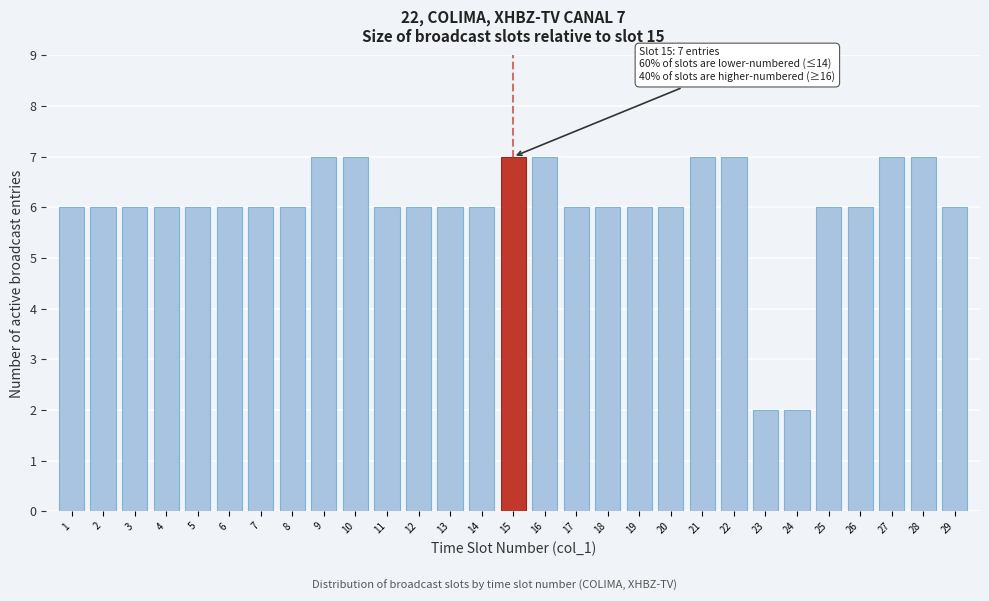

Reading left to right, list all the values displayed in this chart.

1=6	2=6	3=6	4=6	5=6	6=6	7=6	8=6	9=7	10=7	11=6	12=6	13=6	14=6	15=7	16=7	17=6	18=6	19=6	20=6	21=7	22=7	23=2	24=2	25=6	26=6	27=7	28=7	29=6